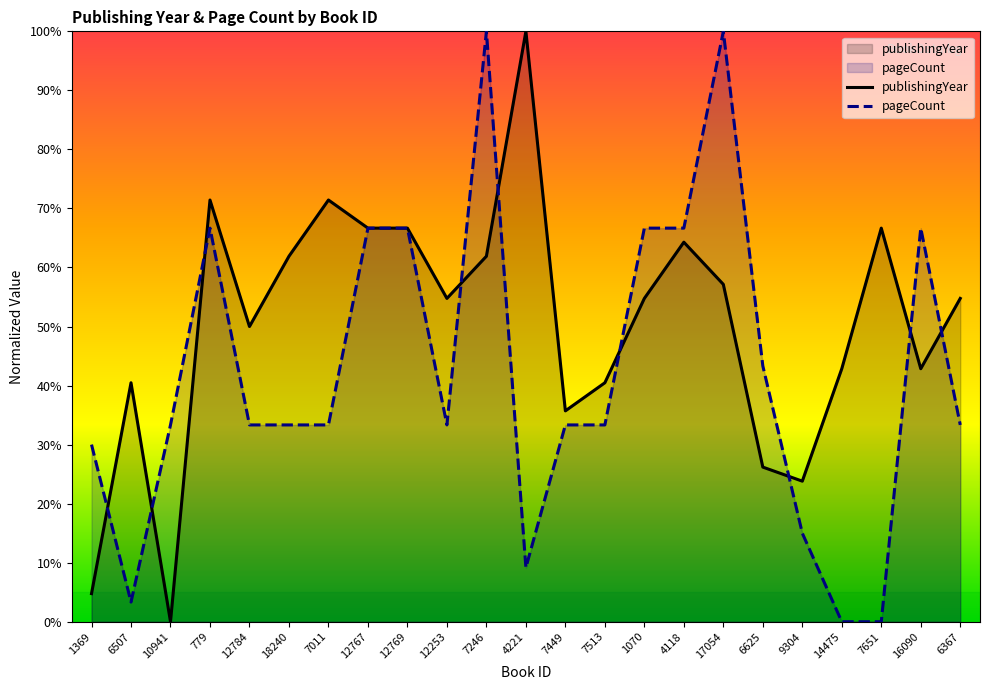

What is the value of the publishingYear point at the 1st from the left?

4.8